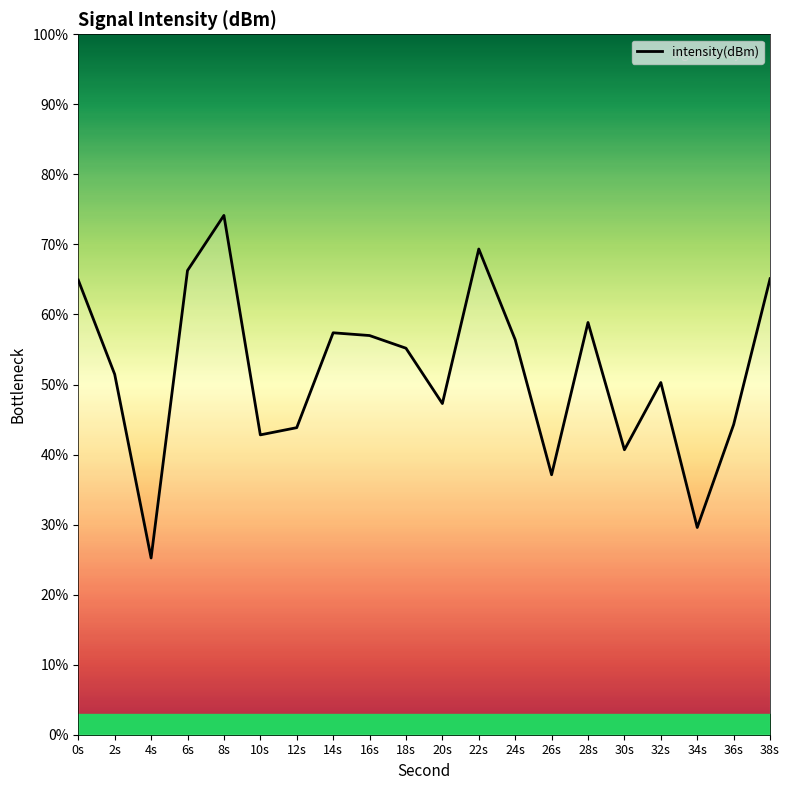

Rank the categories by value from highest to lowest.

8s, 22s, 6s, 38s, 0s, 28s, 14s, 16s, 24s, 18s, 2s, 32s, 20s, 36s, 12s, 10s, 30s, 26s, 34s, 4s